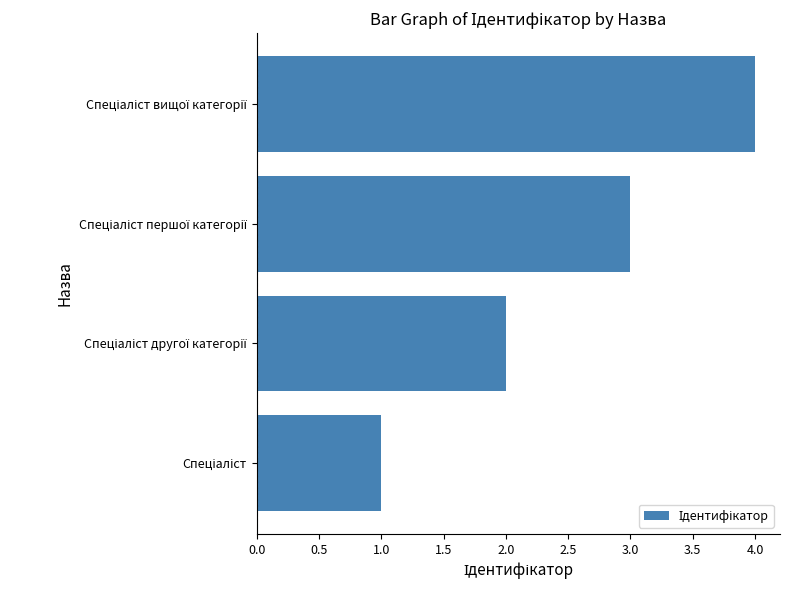

What is the greatest value displayed?

4